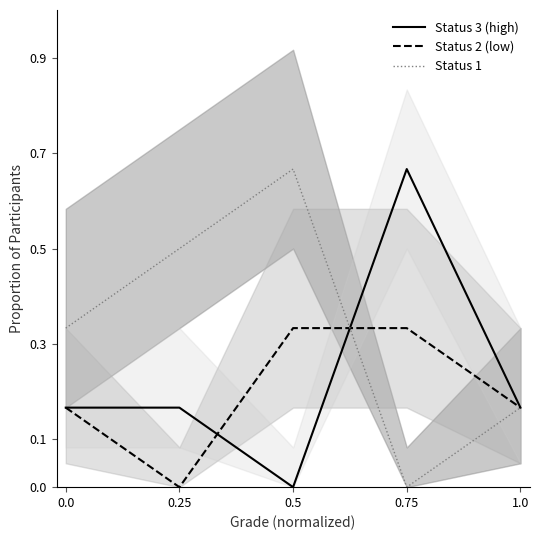

What is the sum of all Status 3 (high) values?

1.2